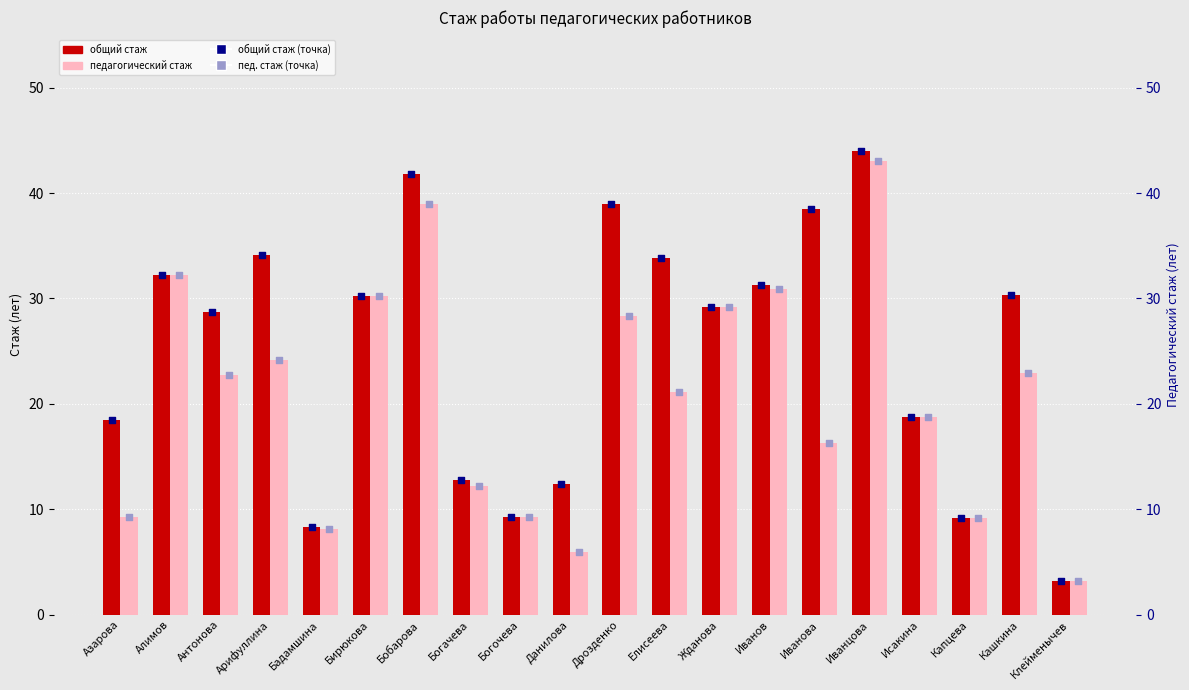

Is the value of pedagogical_exp at Богачева greater than the value of general_exp at Данилова?

No